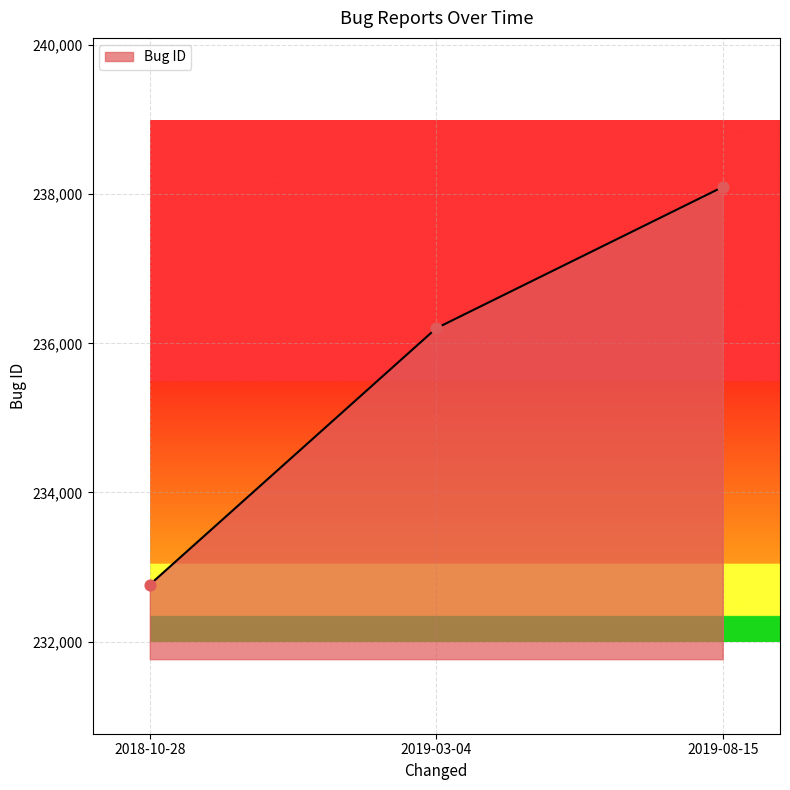

Which has a higher value, 2019-03-04 or 2019-08-15?

2019-08-15